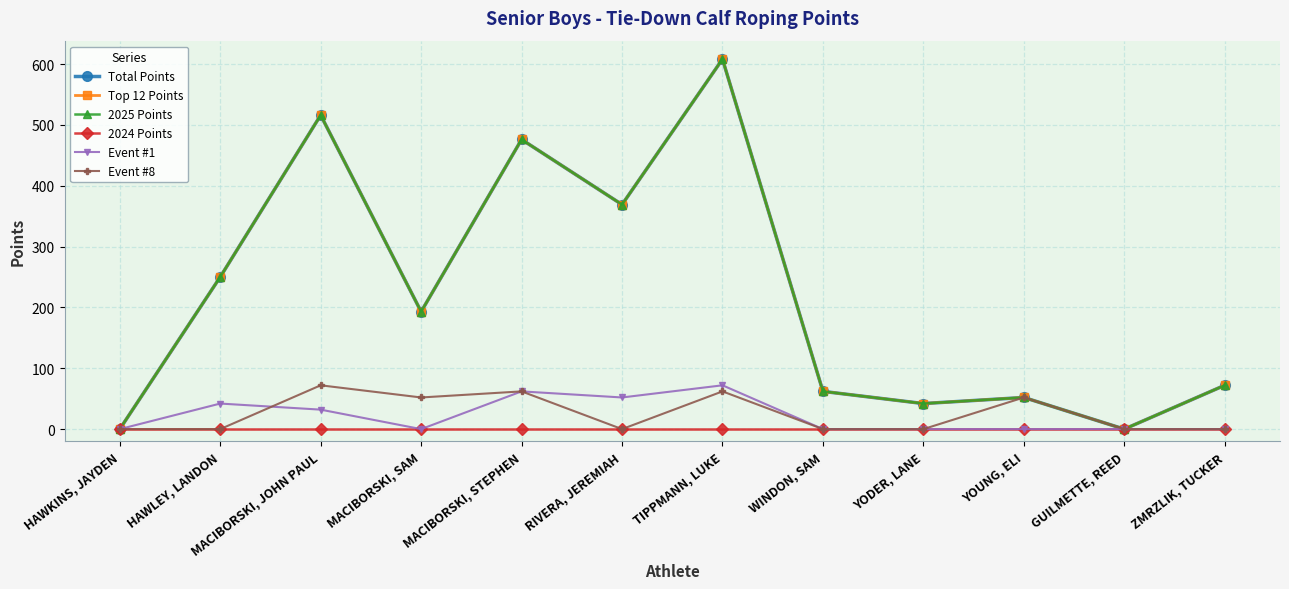

What is the difference between the maximum and minimum values in the 2025 Points series?

608